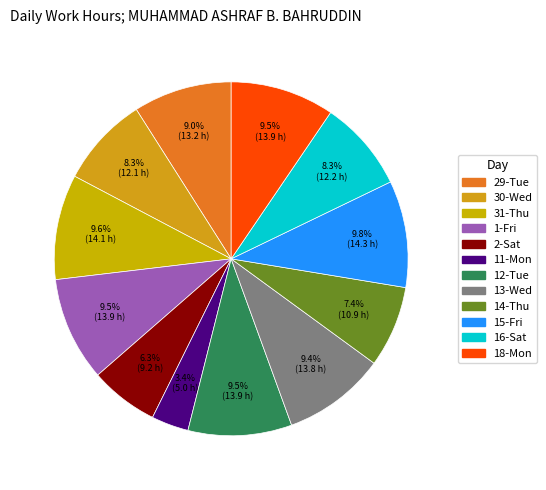

To the nearest percent, what portion does 29-Tue represent?

9%